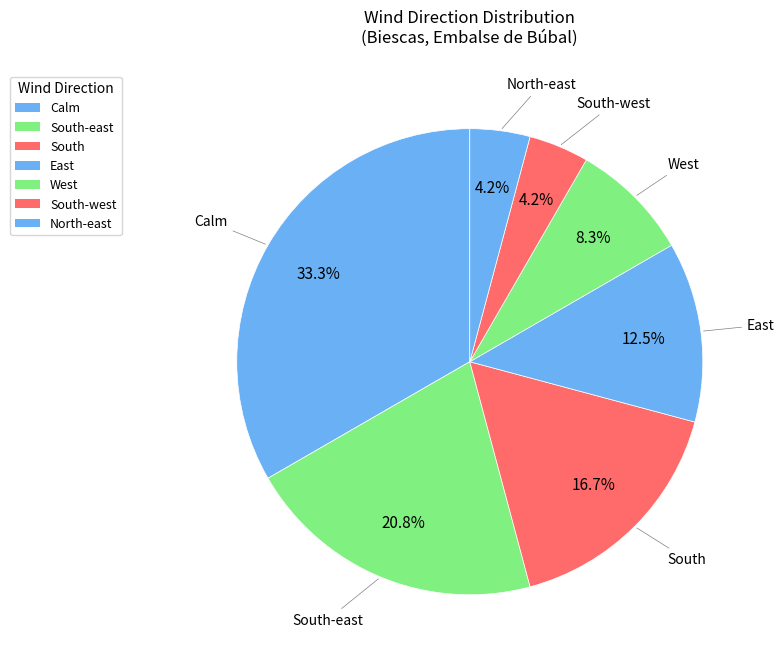

How many slices are in this pie chart?

7